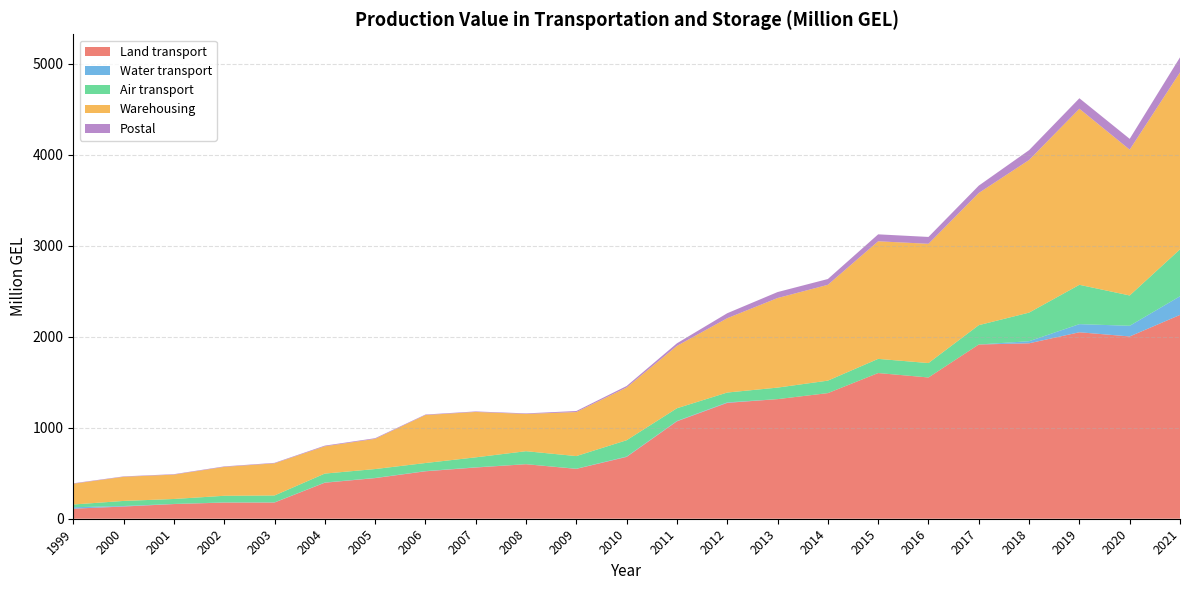

Reading left to right, what are all the values shown in this chart?

Land transport: 1999=110.3	2000=134.2	2001=161.2	2002=177.5	2003=178.0	2004=395.9	2005=446.3	2006=521.4	2007=562.9	2008=599.2	2009=548.0	2010=679.5	2011=1070.6	2012=1273.6	2013=1314.5	2014=1380.7	2015=1601.2	2016=1552.5	2017=1915.0	2018=1928.2	2019=2049.4	2020=2003.3	2021=2240.0
Water transport: 1999=16.0	2000=5.7	2001=1.4	2002=1.7	2003=1.7	2004=2.1	2005=2.0	2006=2.1	2007=2.3	2008=0.5	2009=1.8	2010=4.1	2011=3.9	2012=5.2	2013=0.0	2014=0.0	2015=0.0	2016=0.0	2017=0.0	2018=22.9	2019=89.4	2020=117.3	2021=205.0
Air transport: 1999=30.1	2000=55.7	2001=54.4	2002=73.0	2003=75.8	2004=98.2	2005=97.7	2006=88.8	2007=109.5	2008=142.6	2009=138.7	2010=179.3	2011=139.8	2012=108.2	2013=126.6	2014=137.1	2015=155.8	2016=158.5	2017=212.5	2018=314.3	2019=432.2	2020=333.1	2021=515.7
Warehousing: 1999=228.4	2000=265.1	2001=267.6	2002=317.3	2003=353.3	2004=299.5	2005=331.7	2006=527.0	2007=499.0	2008=409.3	2009=483.8	2010=579.5	2011=685.2	2012=816.7	2013=984.4	2014=1053.1	2015=1292.3	2016=1310.7	2017=1452.5	2018=1677.4	2019=1935.1	2020=1602.6	2021=1945.0
Postal: 1999=4.7	2000=4.6	2001=5.1	2002=5.5	2003=5.3	2004=7.6	2005=7.2	2006=5.7	2007=5.6	2008=6.2	2009=11.5	2010=16.4	2011=28.7	2012=54.9	2013=65.7	2014=63.7	2015=76.4	2016=75.4	2017=81.1	2018=108.1	2019=115.3	2020=119.0	2021=165.1